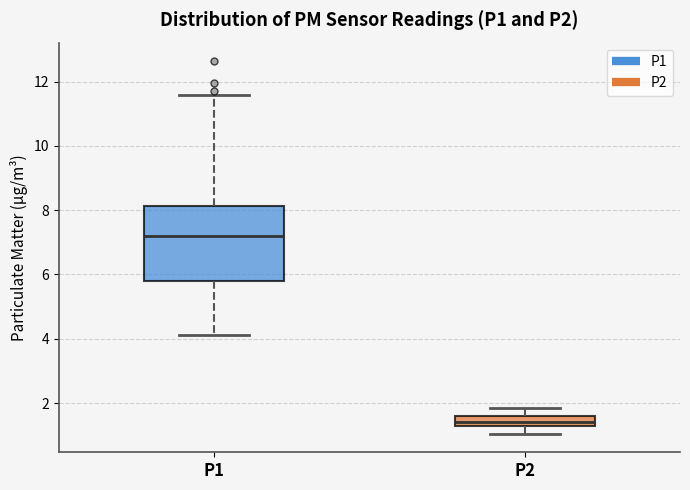

Which box has the lowest median line?

P2